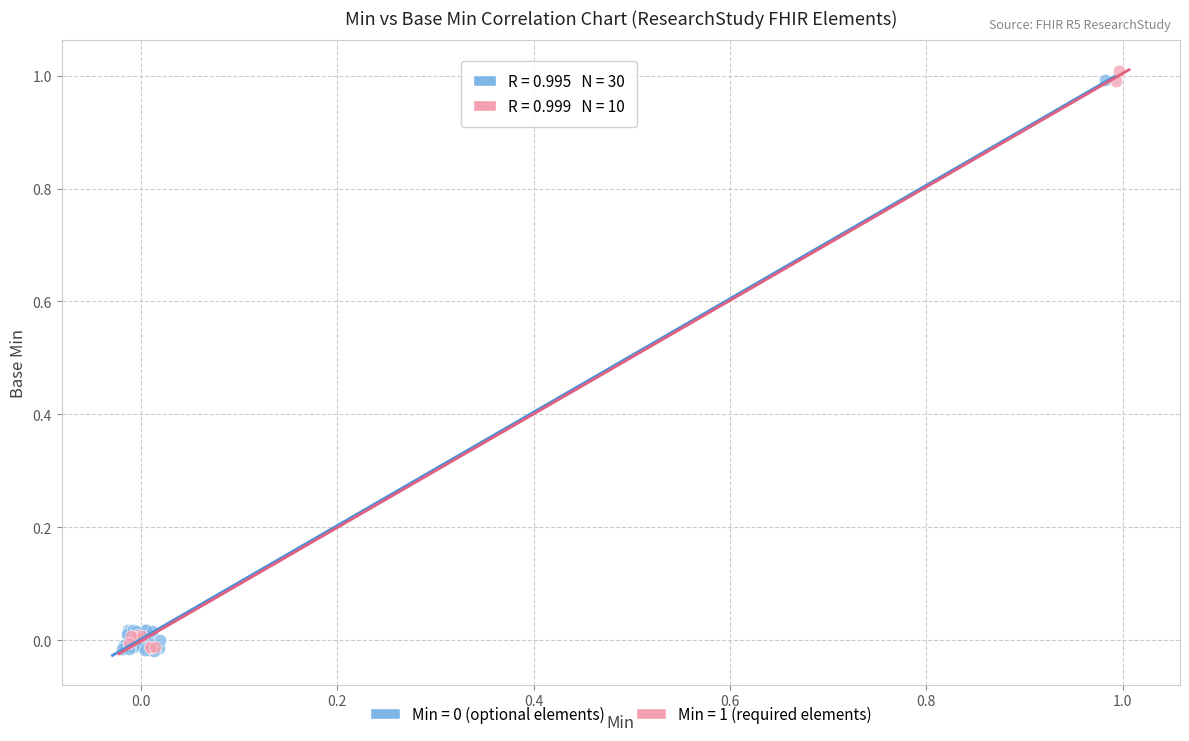

Which series contains the highest Y value?

Min = 1 (required elements)